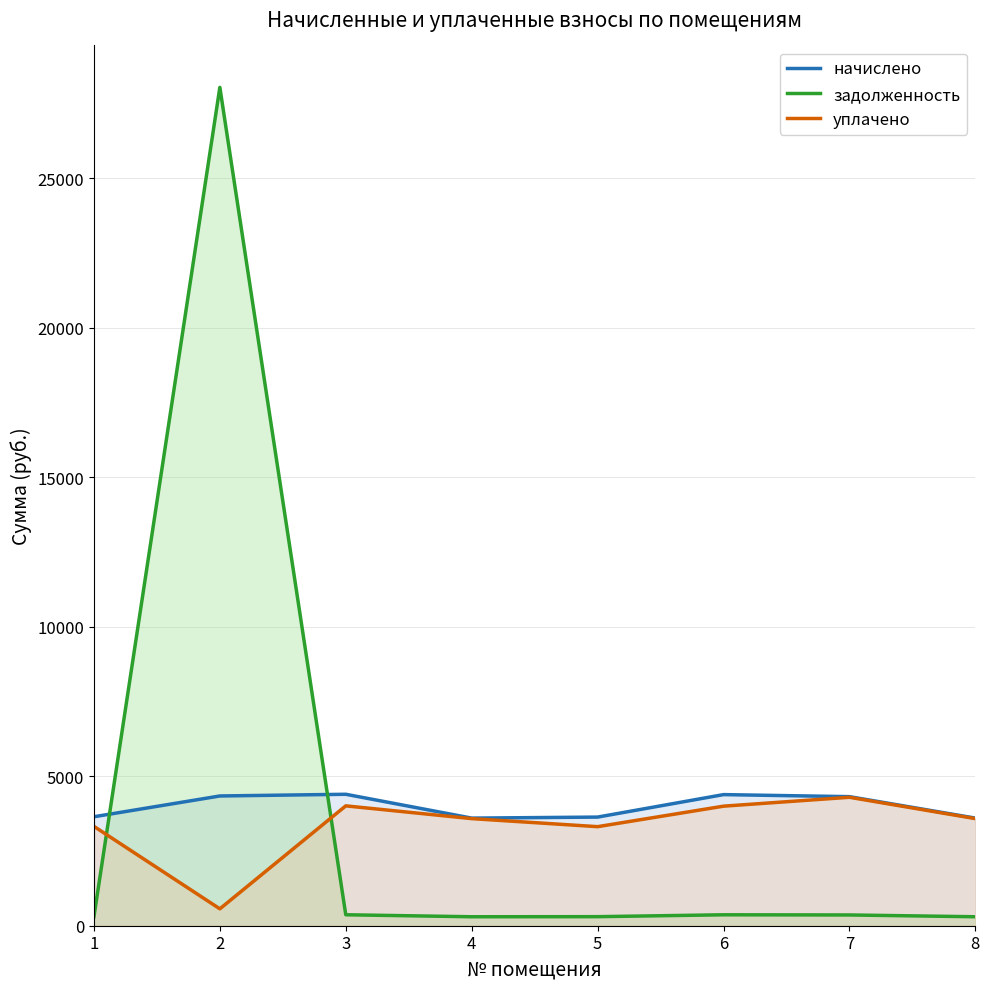

The value of задолженность at 4 is 135.4. True or false?

False